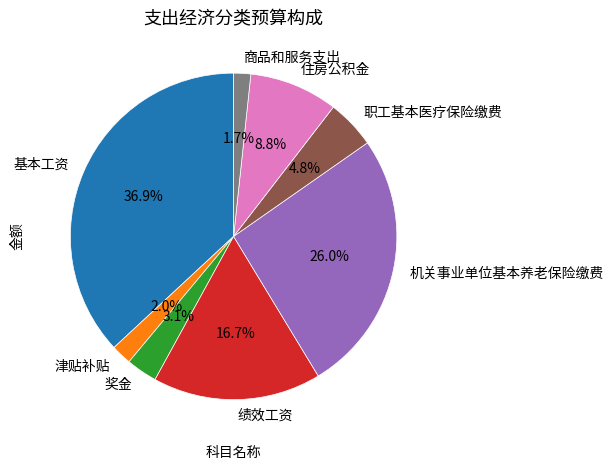

Count the number of slices in the pie.

8